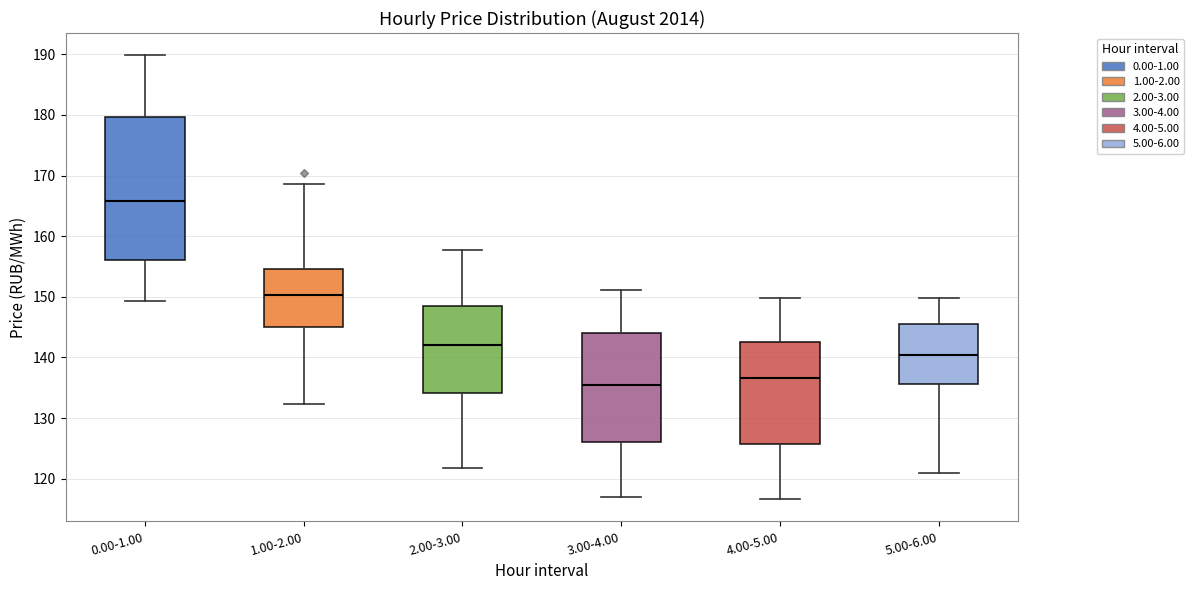

Which box's median line is the highest?

0.00-1.00